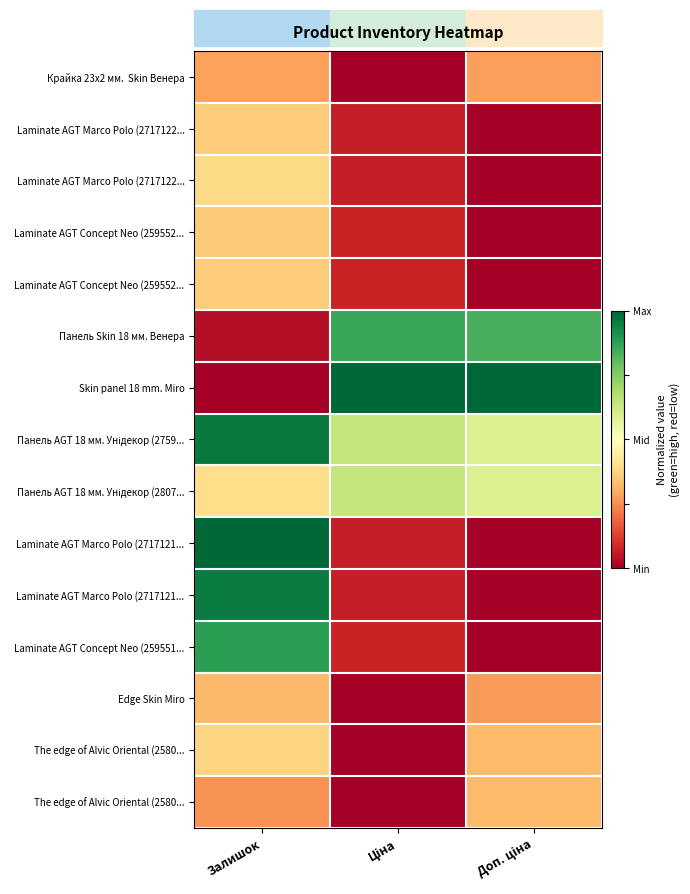

What is the difference between the highest and lowest values at Ціна?

2.0